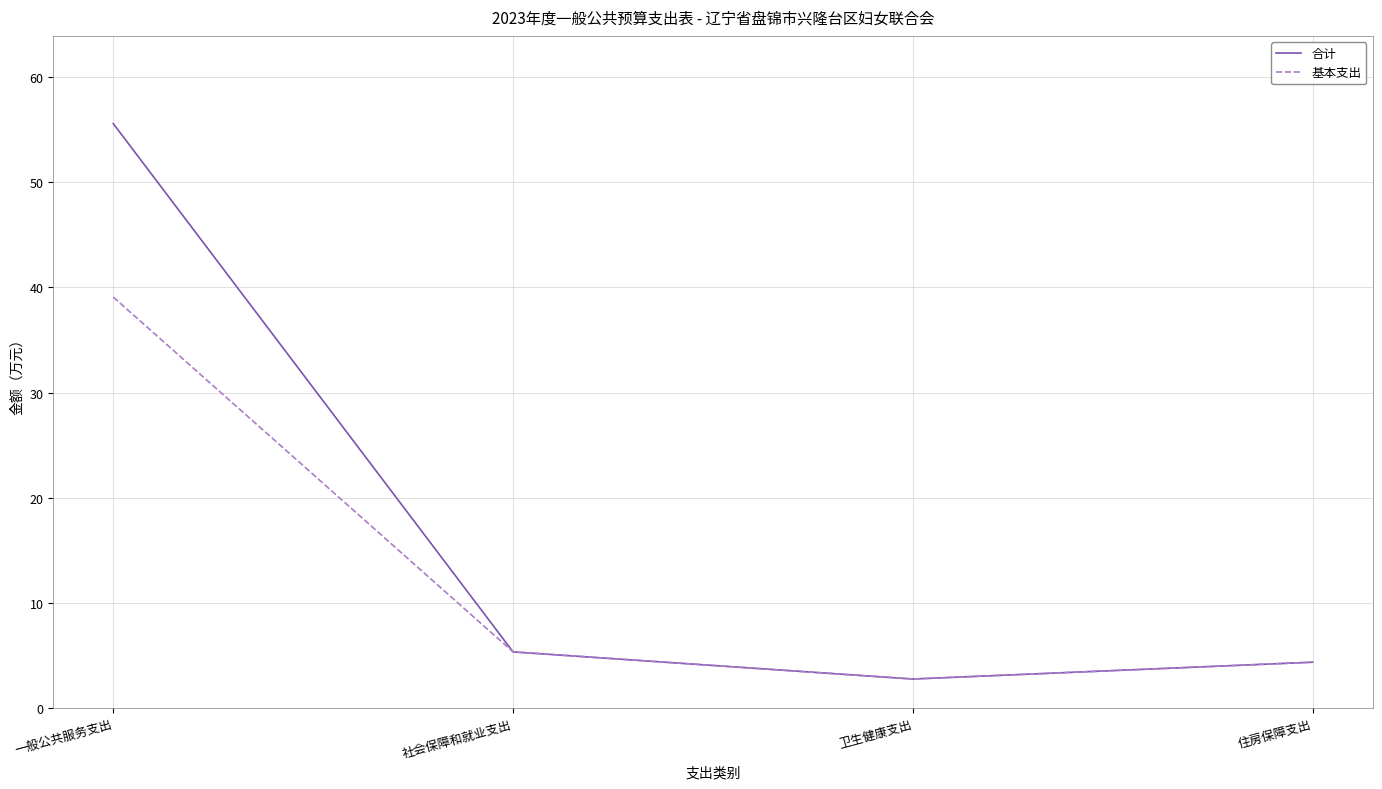

Does the chart display data point markers on the line(s)?

No